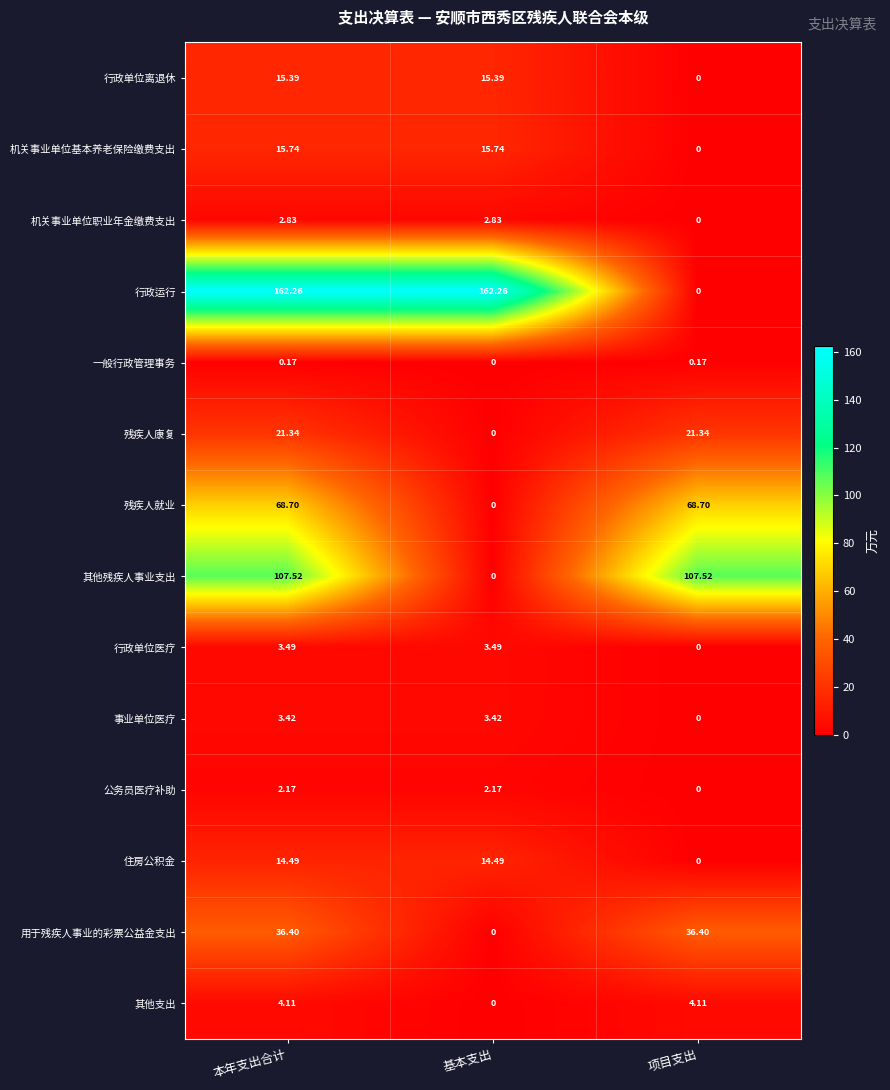

Which series has the largest total across all categories?

行政运行